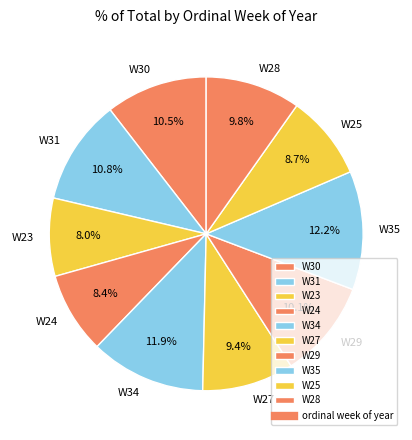

How many segments does this pie chart have?

10